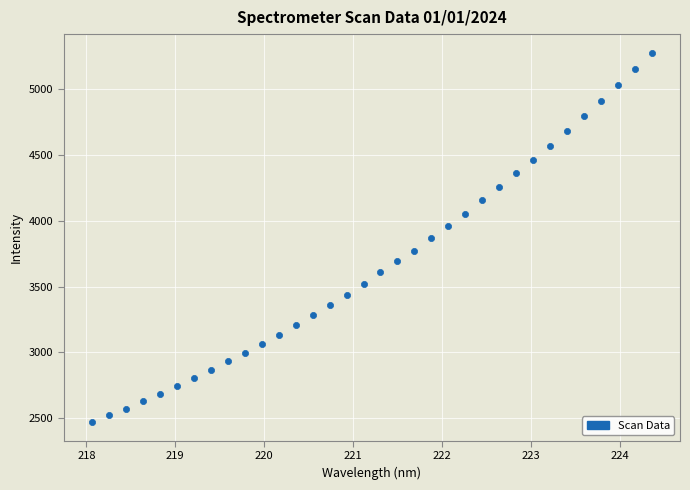

What is the range of Y values (max minus min)?

2811.6